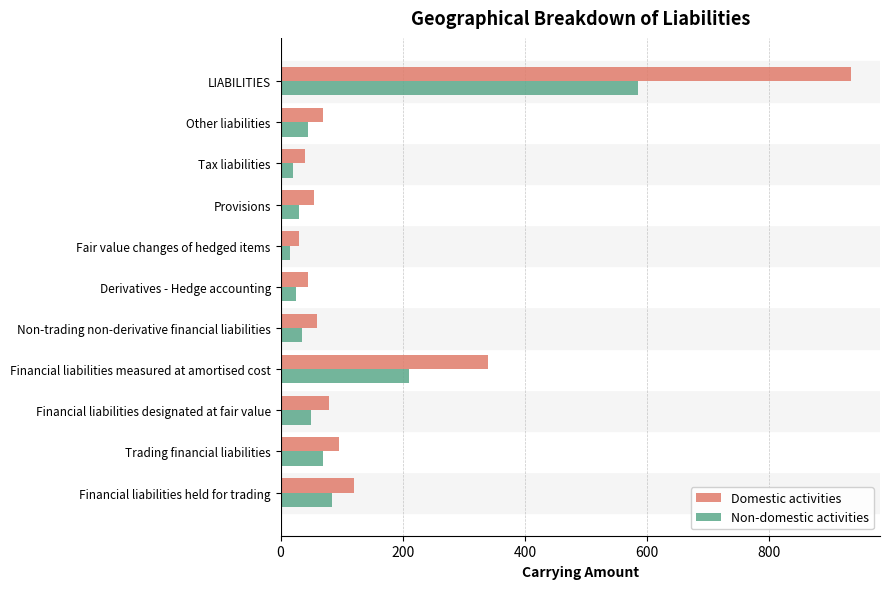

What is the sum of all Domestic activities values?

1870